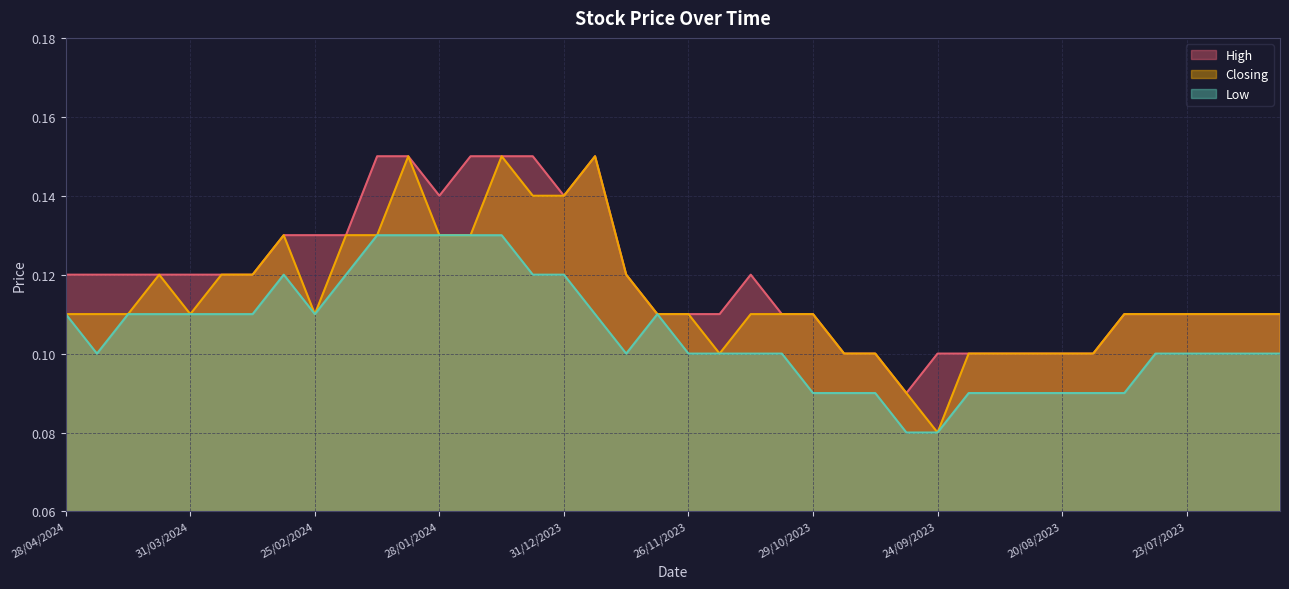

What are all the series names shown in the legend?

High, Closing, Low